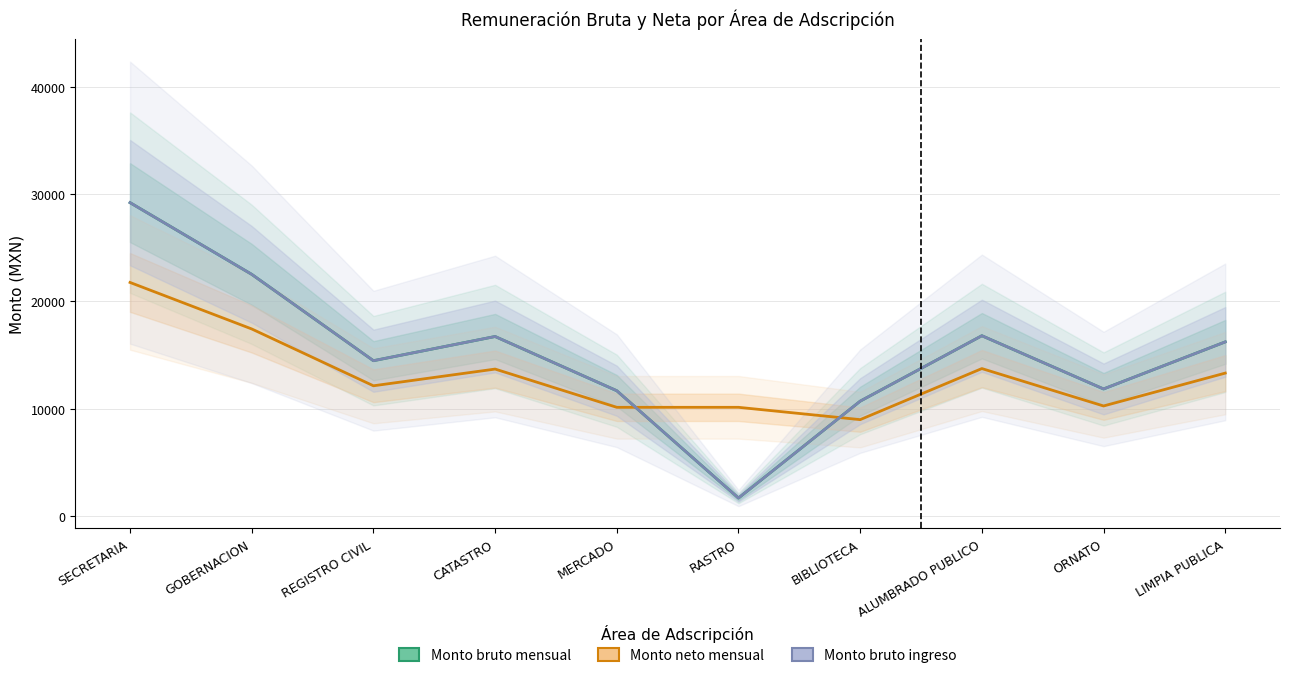

What is the total value across all series at SECRETARIA?

80169.3